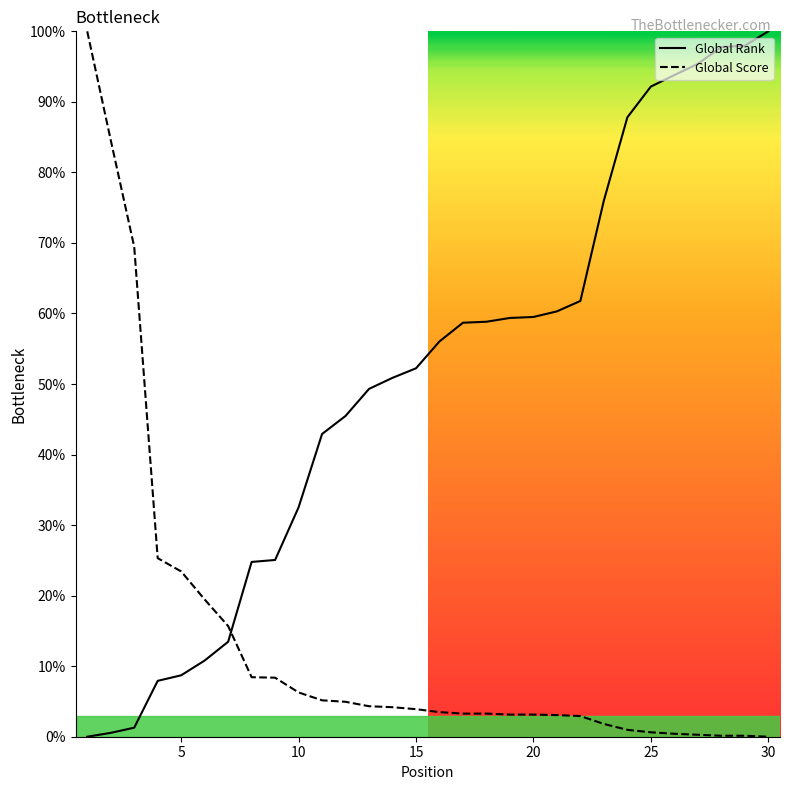

How many times do Global Score and Global Rank cross each other?

1